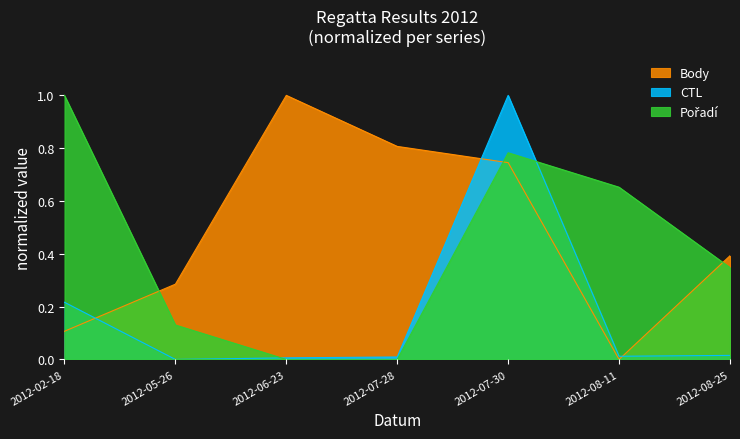

What is the label of the 7th point from the right?

2012-02-18